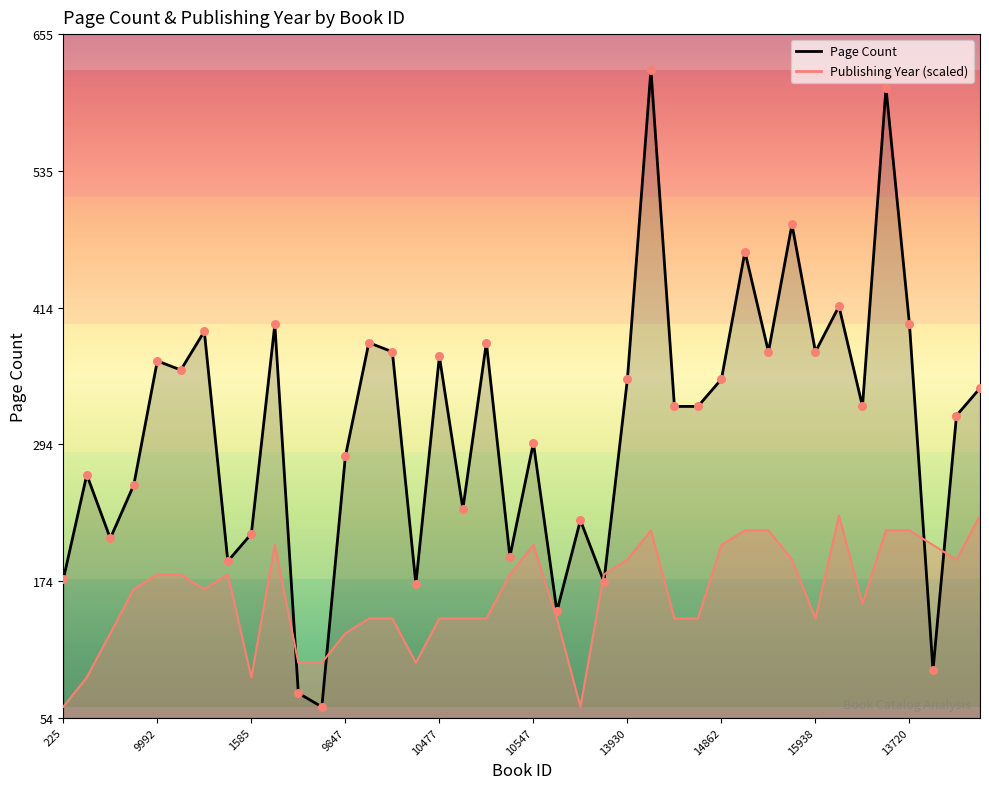

Which series reaches the minimum Y coordinate?

pageCount (line)